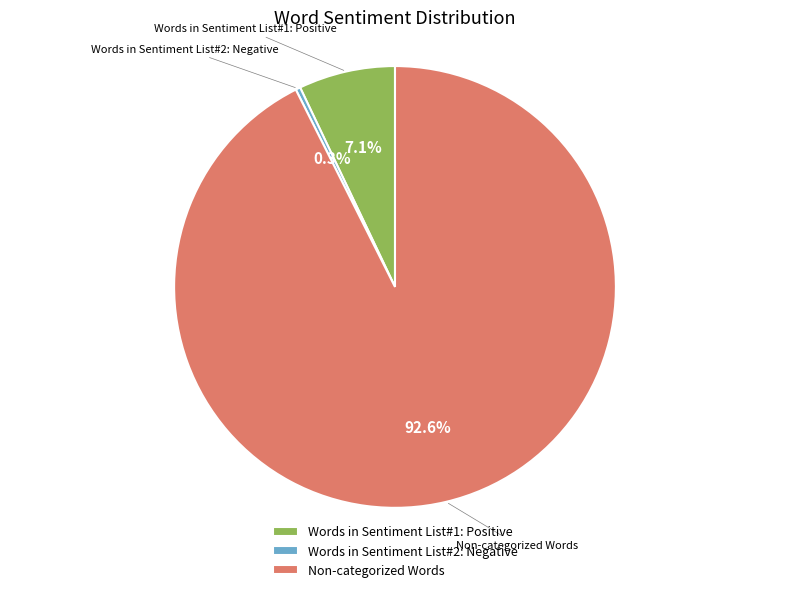

Between Words in Sentiment List#1: Positive and Non-categorized Words, which is larger?

Non-categorized Words